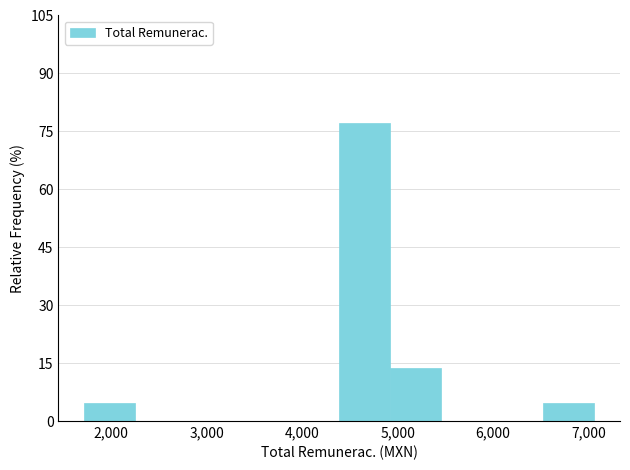

Reading left to right, list every bar in this chart as the range it spans on the x-axis followed by its height. Neither the bar edges nor the heights are printed on the chart, so give them approximately, as read against the axes.

1700 to 2200: 4
2200 to 2800: 0
2800 to 3300: 0
3300 to 3900: 0
3900 to 4400: 0
4400 to 4900: 78
4900 to 5500: 14
5500 to 6000: 0
6000 to 6500: 0
6500 to 7100: 4